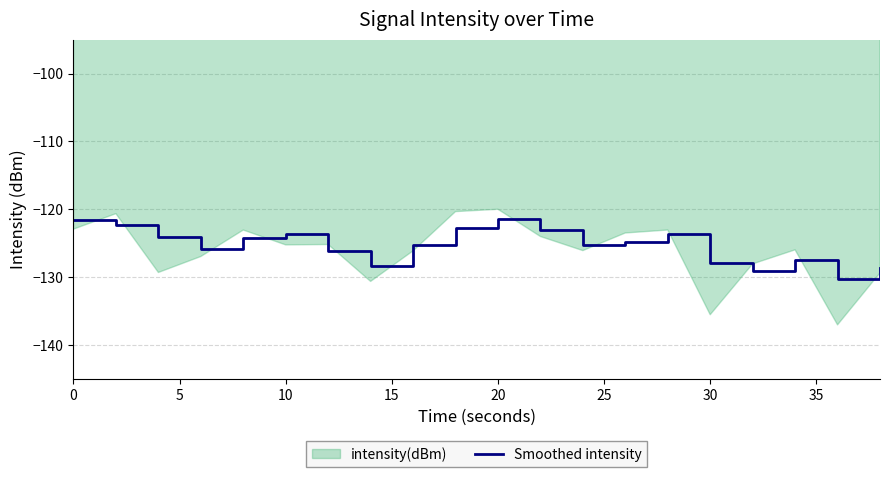

What is the lowest value of the Smoothed intensity series?

-130.2